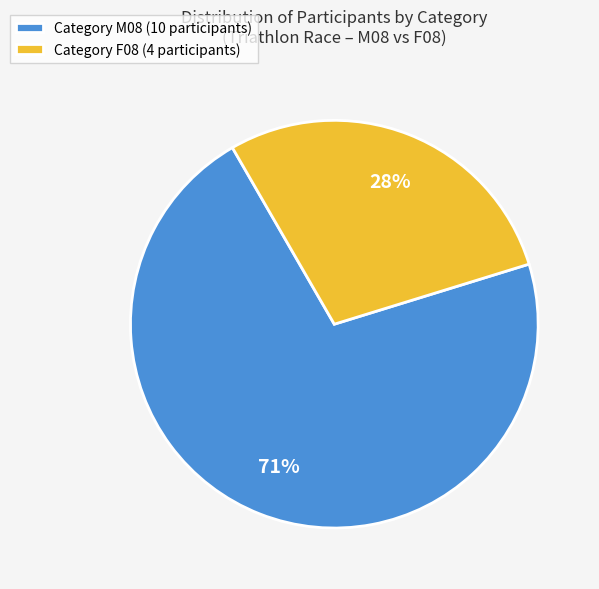

Which category has the smallest portion of the pie?

F08